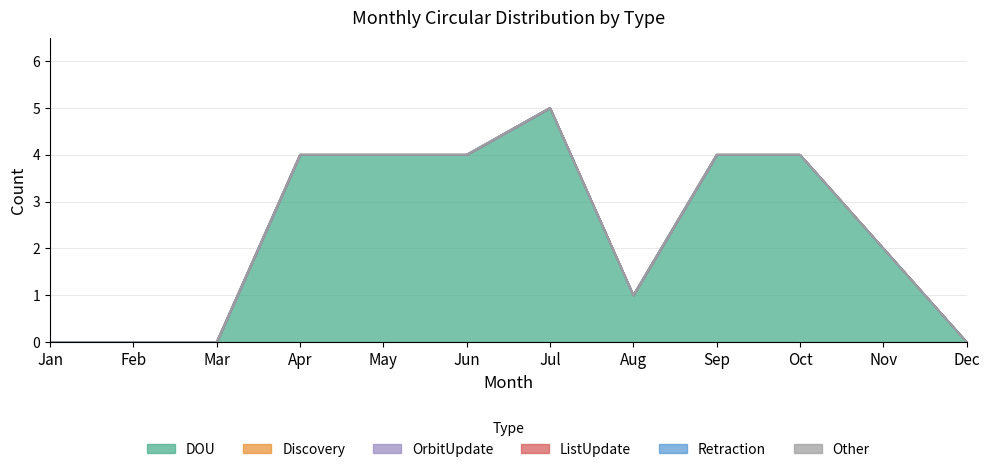

What are all the series names shown in the legend?

DOU, Discovery, OrbitUpdate, ListUpdate, Retraction, Other